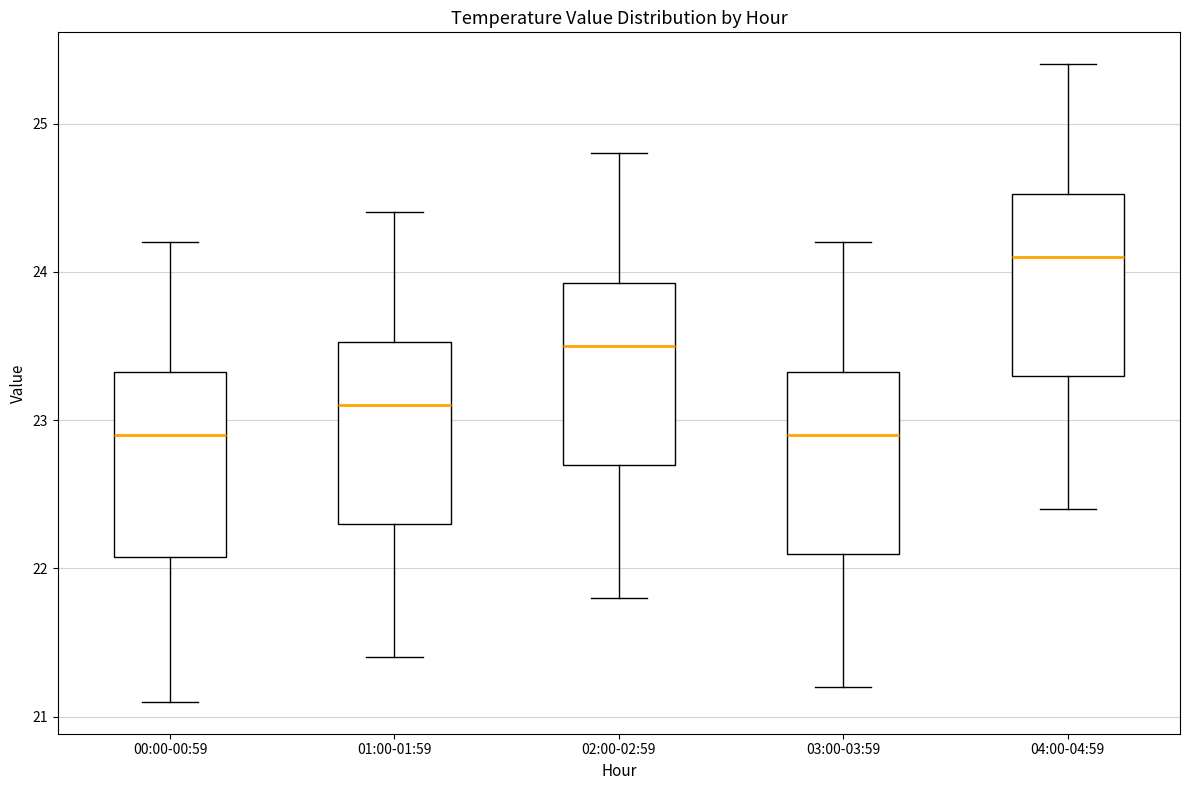

Reading left to right, transcribe this box plot: for each box, give where its median line is, the range the box spans, and where its two whiskers end, as read against the y-axis. The values are not printed on the chart, so give them approximately, as read against the axis.

00:00-00:59: median 22.9, box 22.1 to 23.3, whiskers 21.1 to 24.2
01:00-01:59: median 23.1, box 22.3 to 23.5, whiskers 21.4 to 24.4
02:00-02:59: median 23.5, box 22.7 to 23.9, whiskers 21.8 to 24.8
03:00-03:59: median 22.9, box 22.1 to 23.3, whiskers 21.2 to 24.2
04:00-04:59: median 24.1, box 23.3 to 24.5, whiskers 22.4 to 25.4